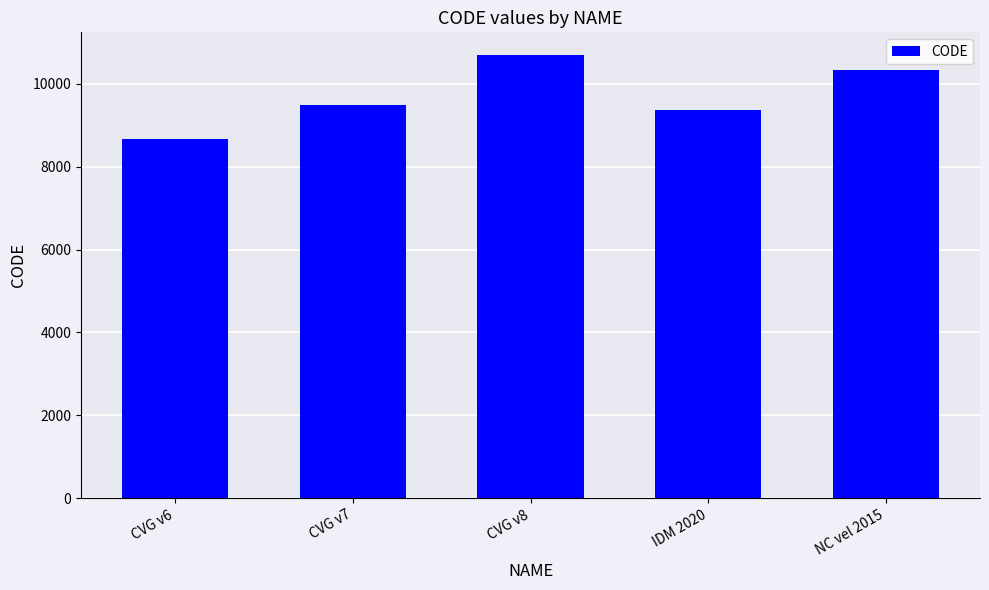

What is the average value?

9713